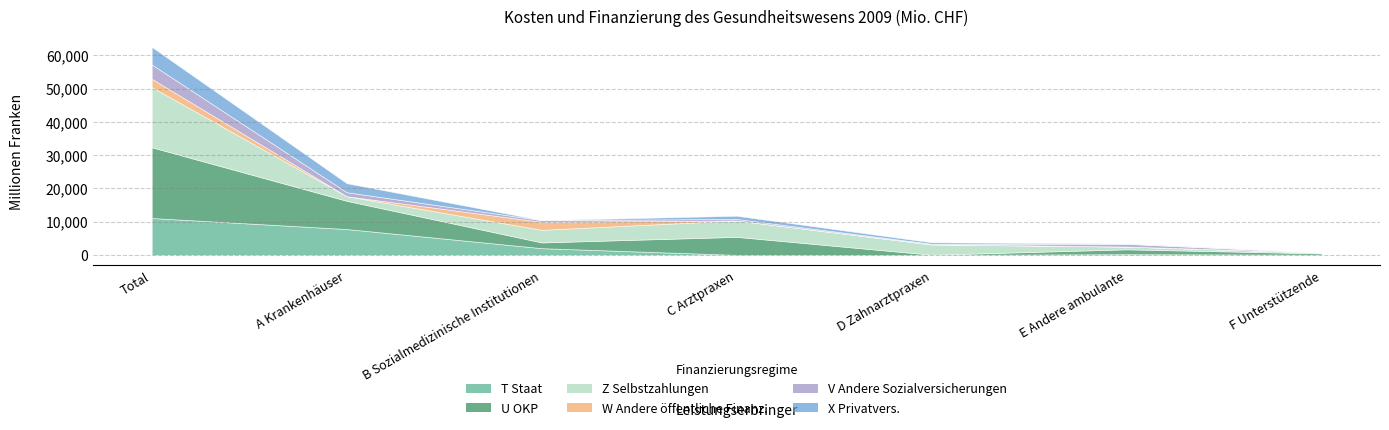

What is the difference between the maximum and minimum values in the U OKP series?

21224.2